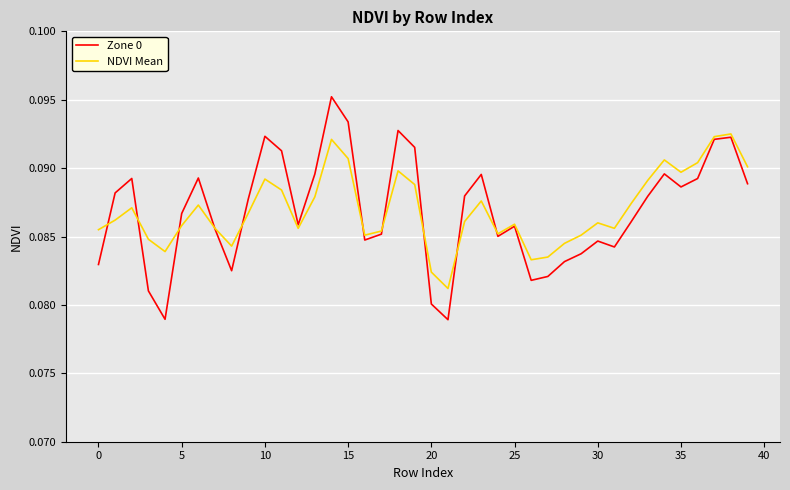

List the series in order of their peak value, lowest first.

NDVI Mean, Zone 0